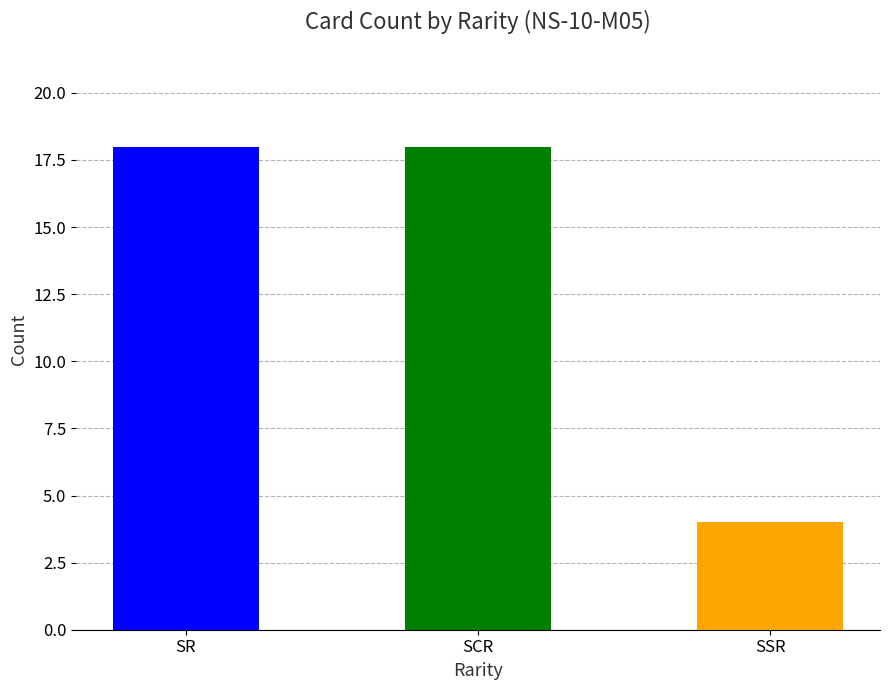

What is the difference between the values at SR and SSR?

14